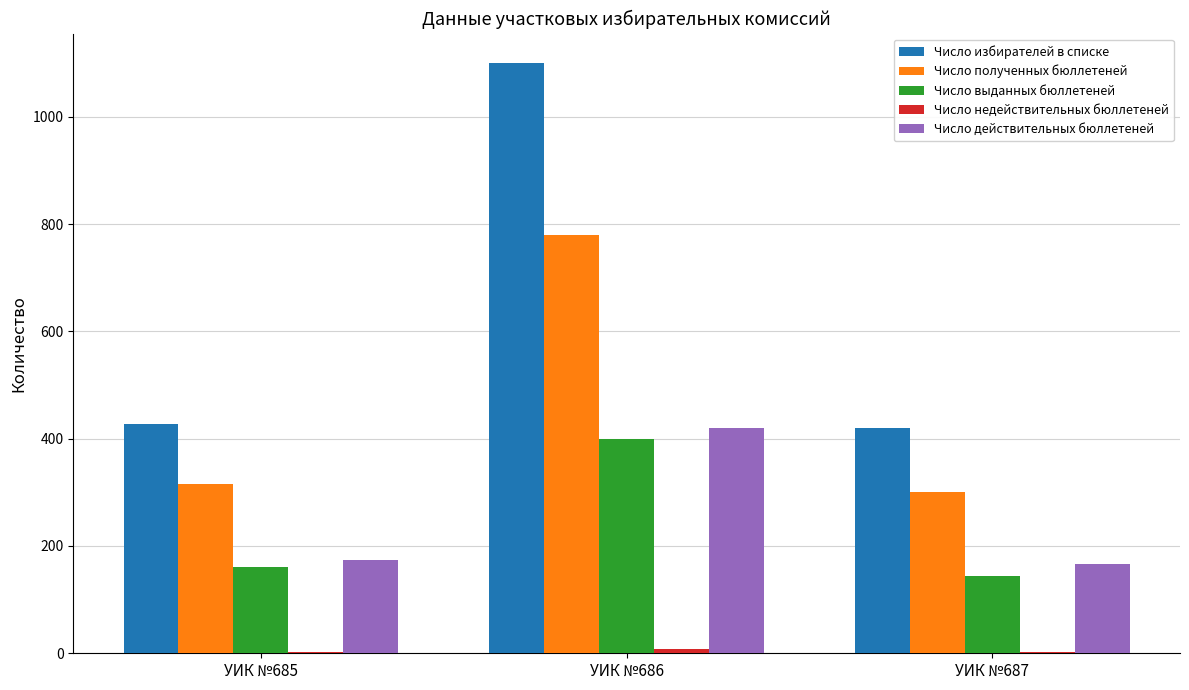

Which series has the largest total across all categories?

Число избирателей в списке